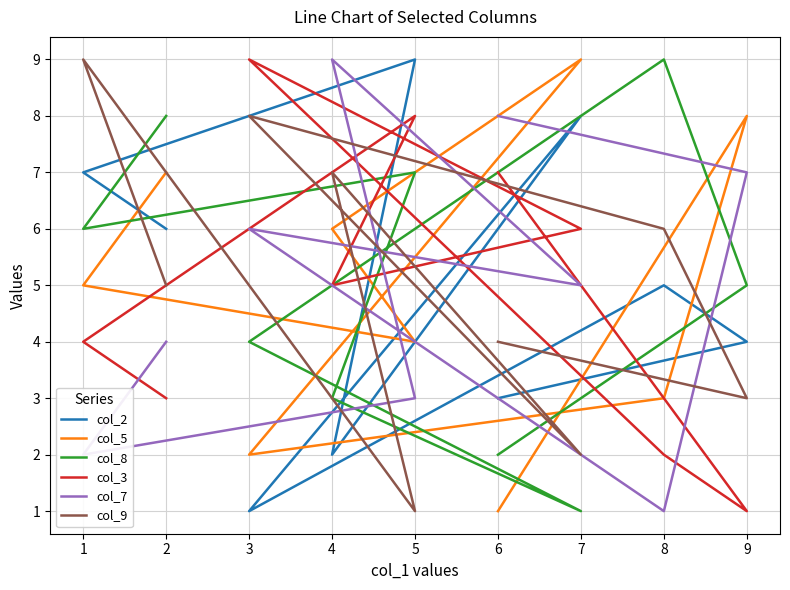

The value of col_9 at 7 is 1. True or false?

False